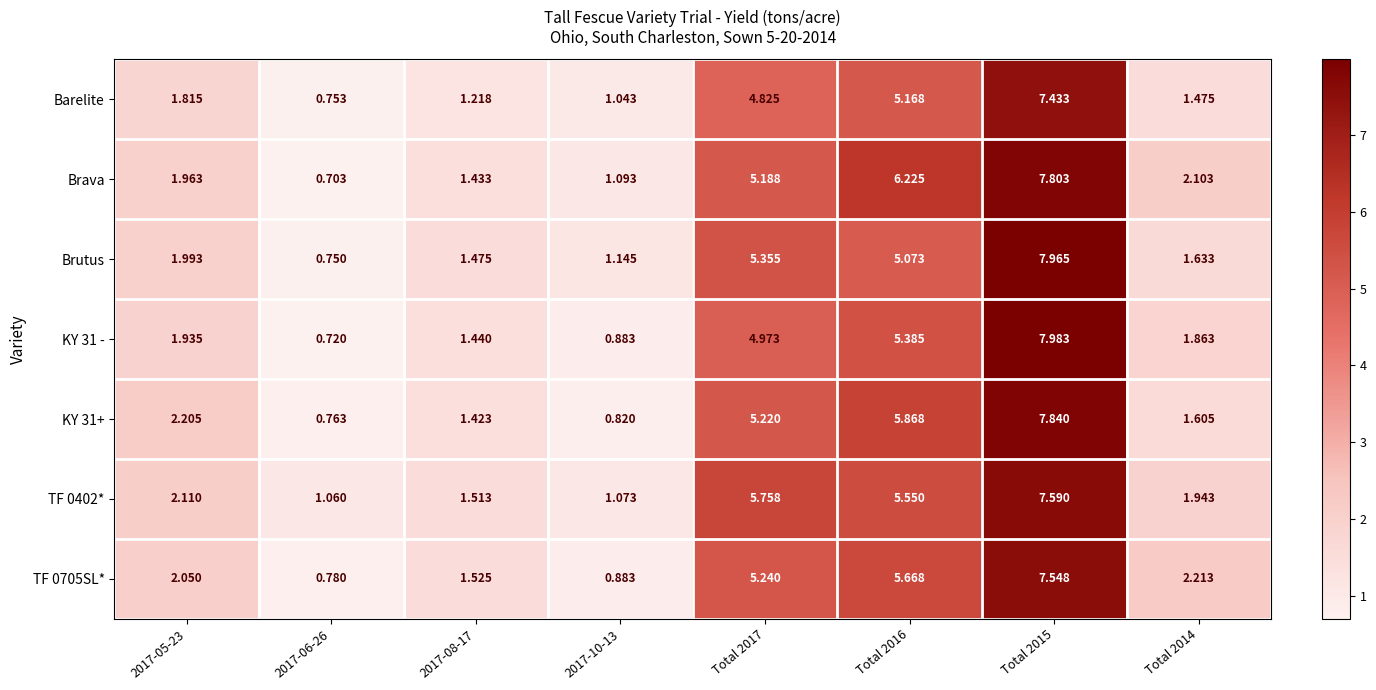

How many data points does each series have?

8